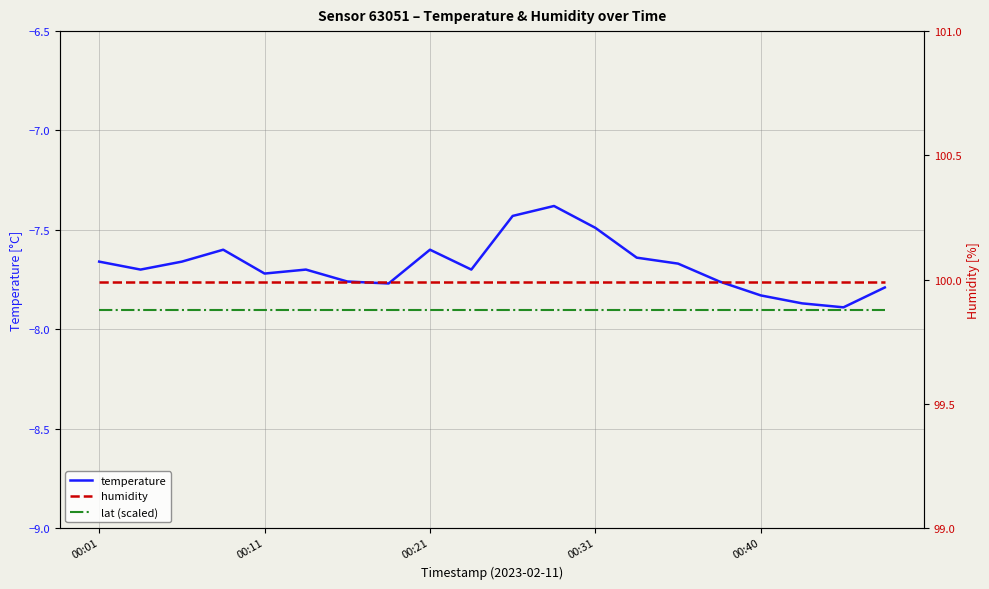

Does the chart have visible grid lines?

Yes